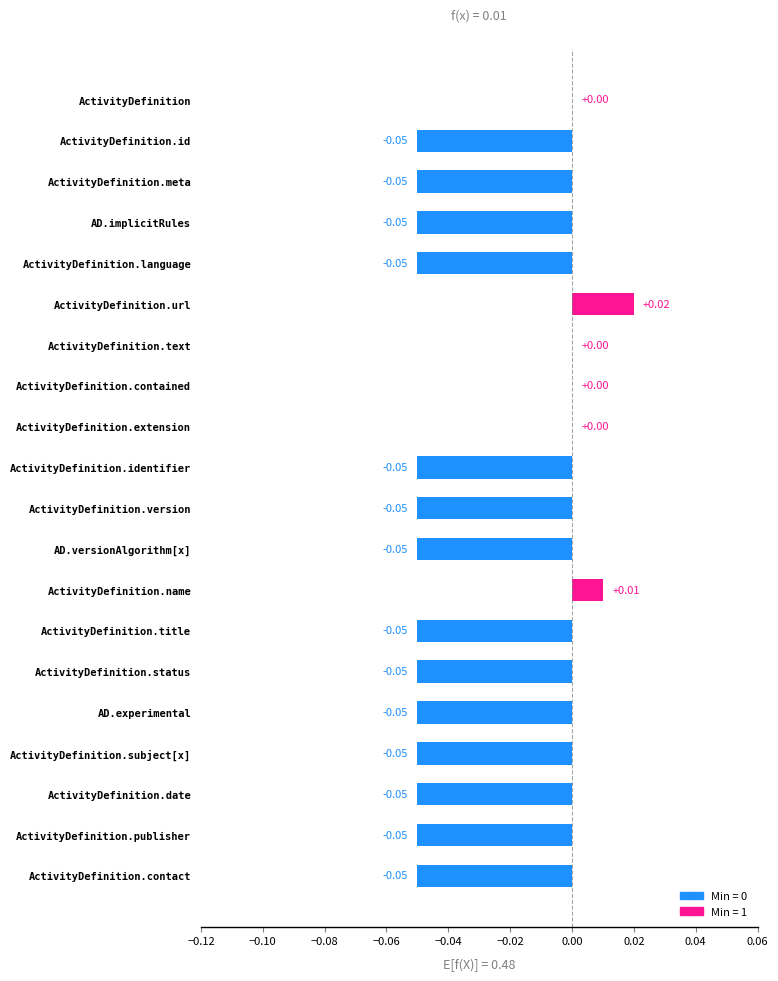

What is the sum of all values?

-0.7